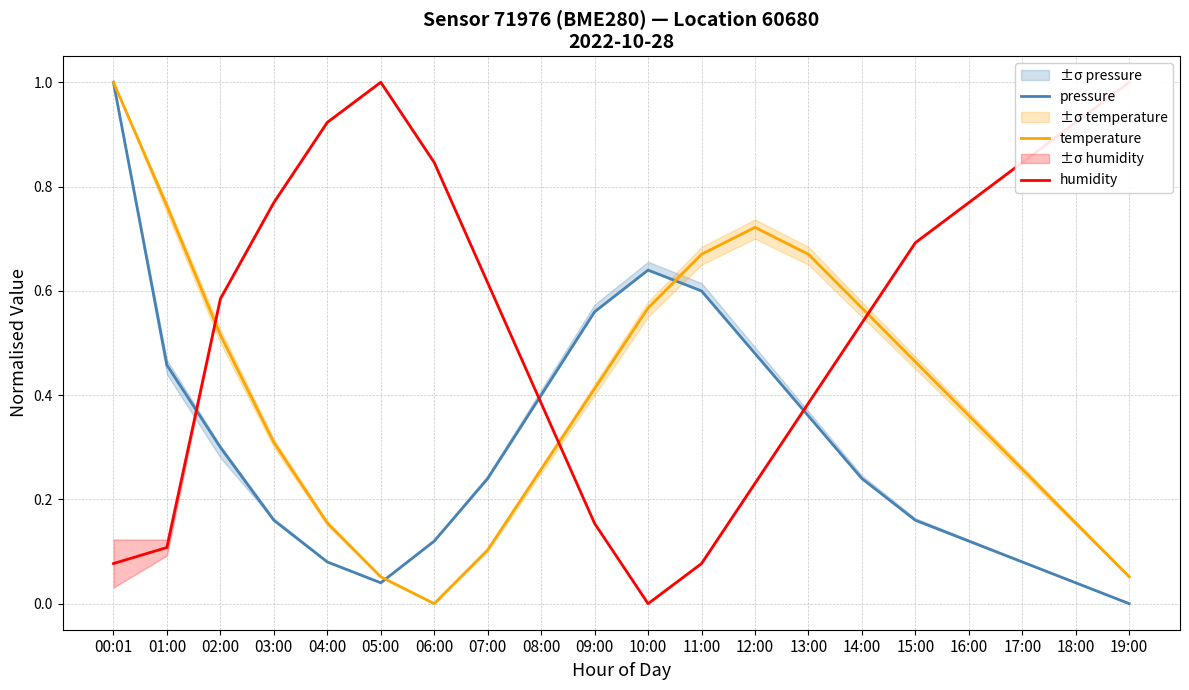

How many data points does each series have?

20